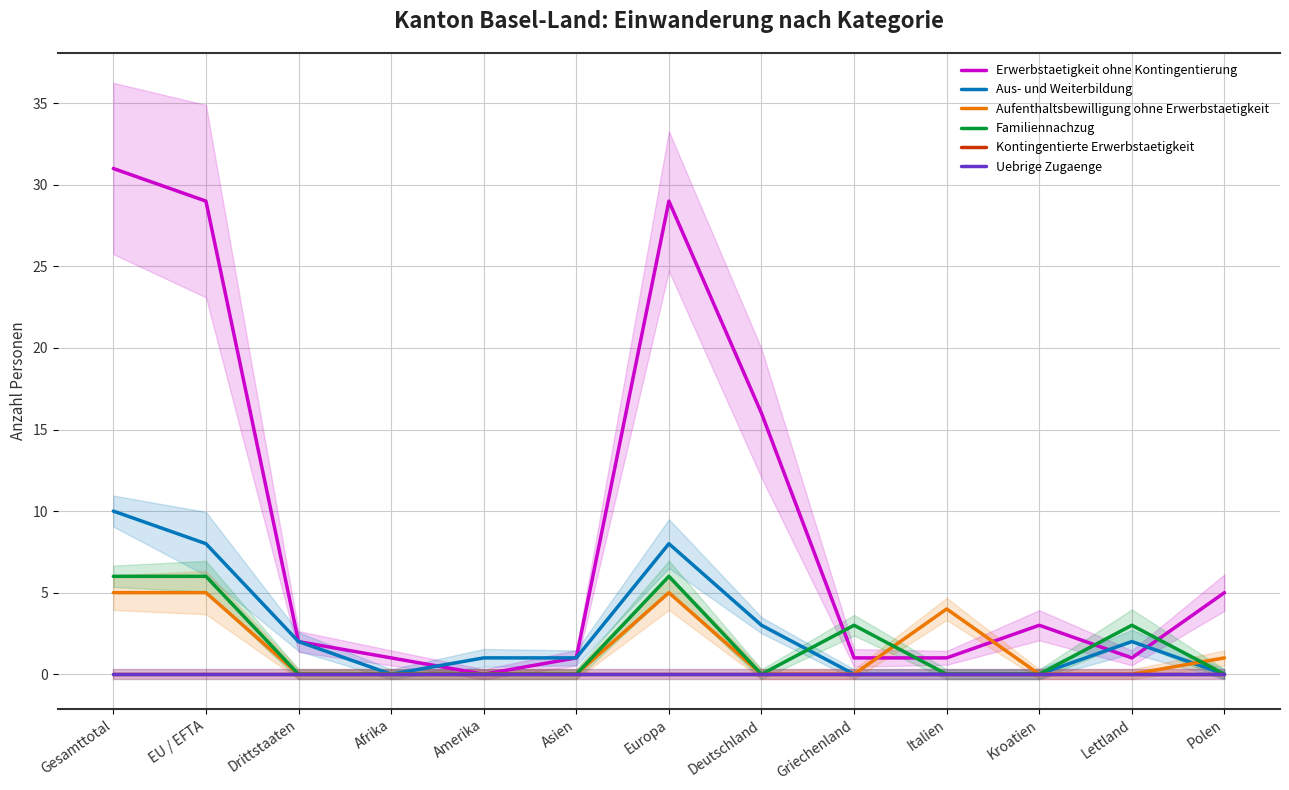

What is the value of the Erwerbstaetigkeit ohne Kontingentierung point at the 8th from the left?

16